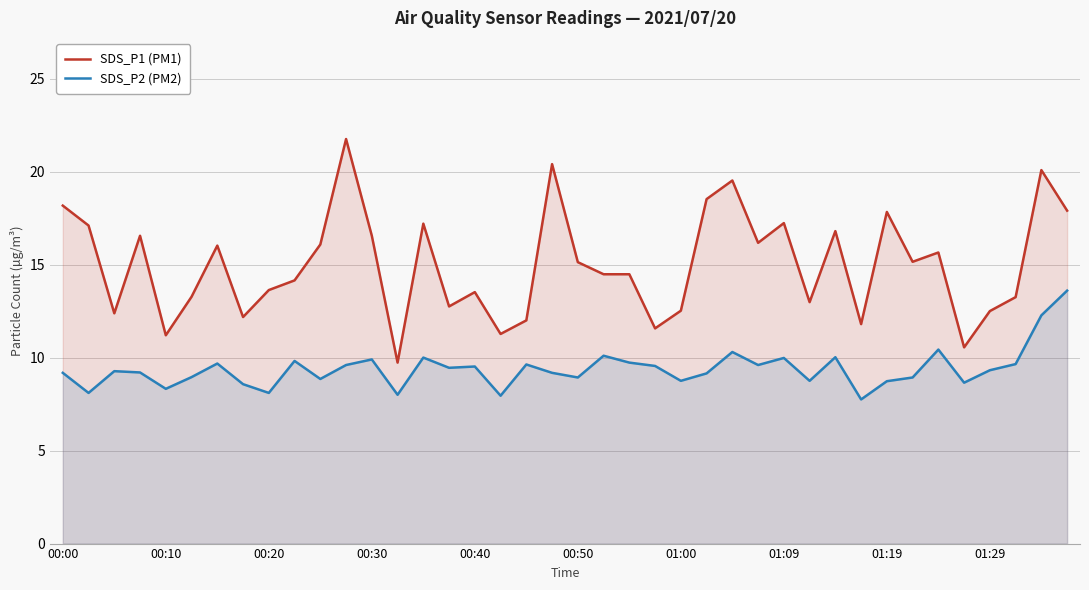

True or false: SDS_P1 (PM1) and SDS_P2 (PM2) cross at least once.

False